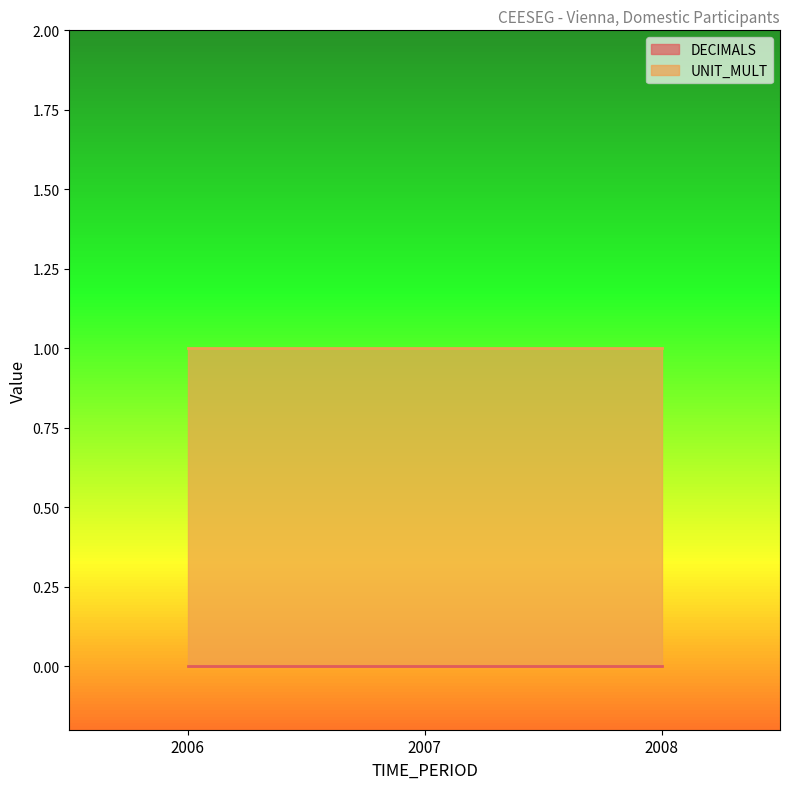

How many distinct data groups are displayed?

2